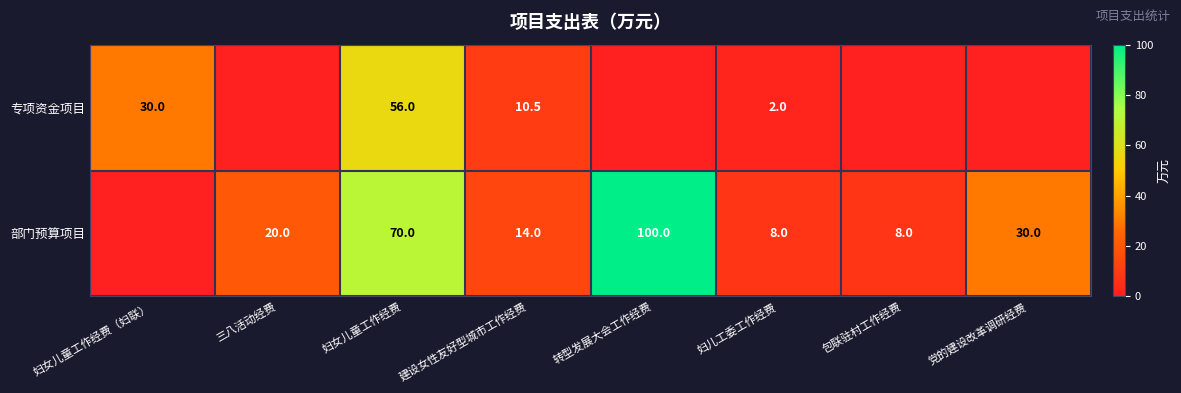

What is the difference between the 部门预算项目 values at 妇儿工委工作经费 and 转型发展大会工作经费?

92.0